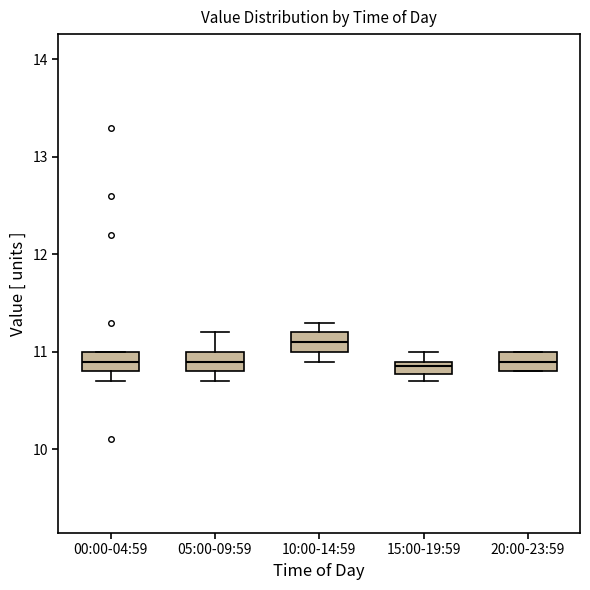

Where is the upper edge of the box for 10:00-14:59 on the y-axis? The values are not printed on the chart, so give them approximately, as read against the axis.

11.2